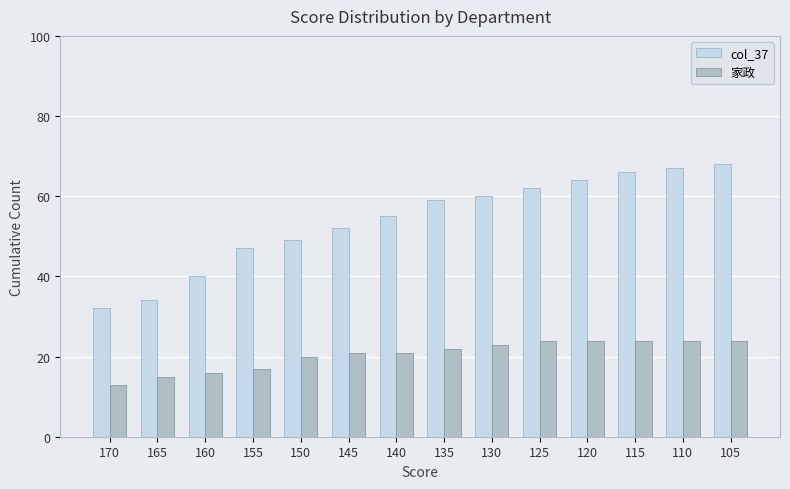

Is it true that col_37 equals 67 at 110?

True